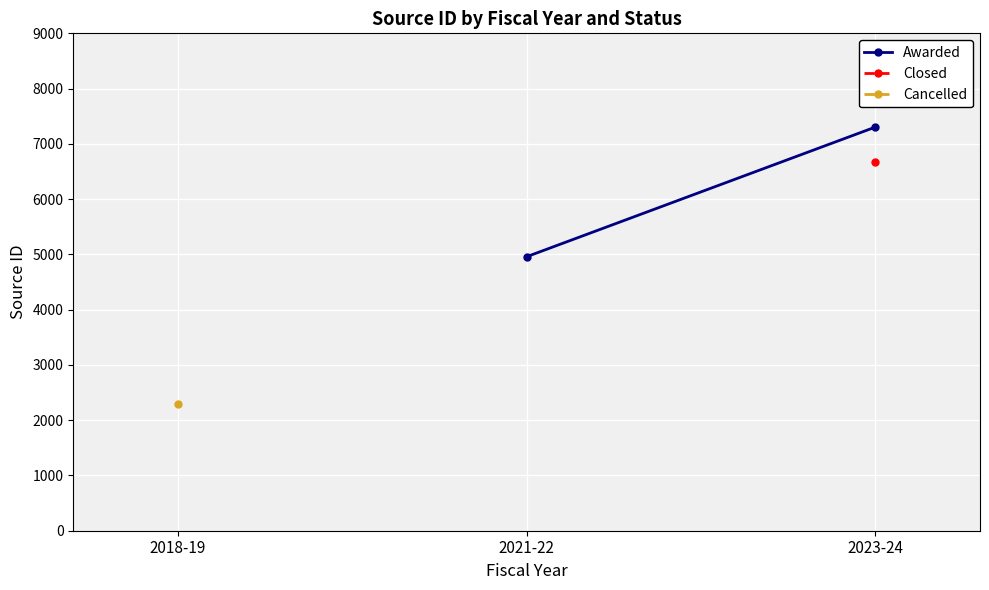

What position from the left is 2023-24?

1